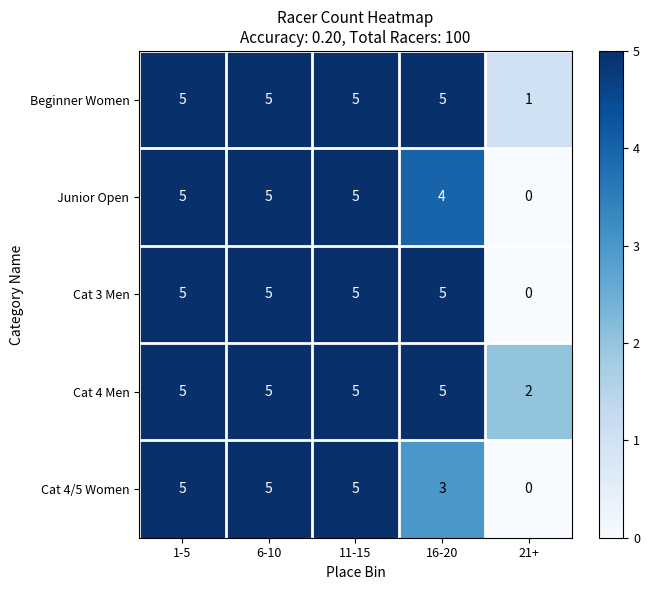

The Cat 4/5 Women series shows 4 at 16-20. True or false?

False